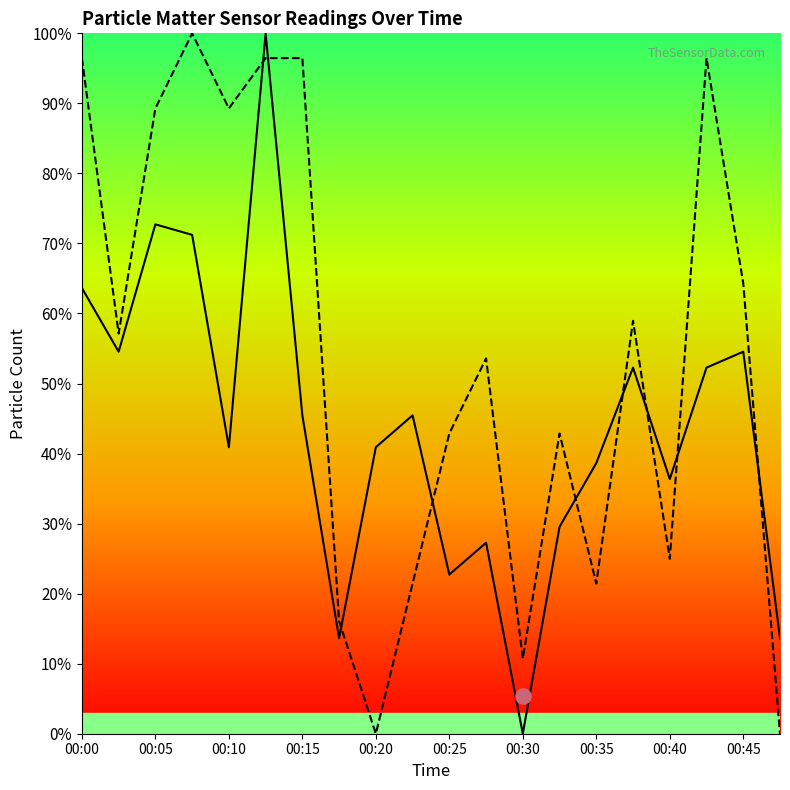

Which series has the largest total across all categories?

PMS_P2